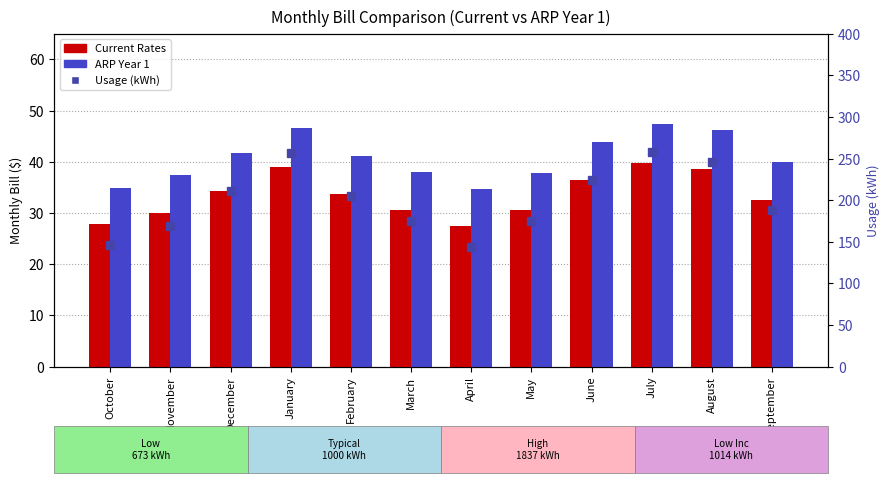

What is the total value across all series at October?

209.5